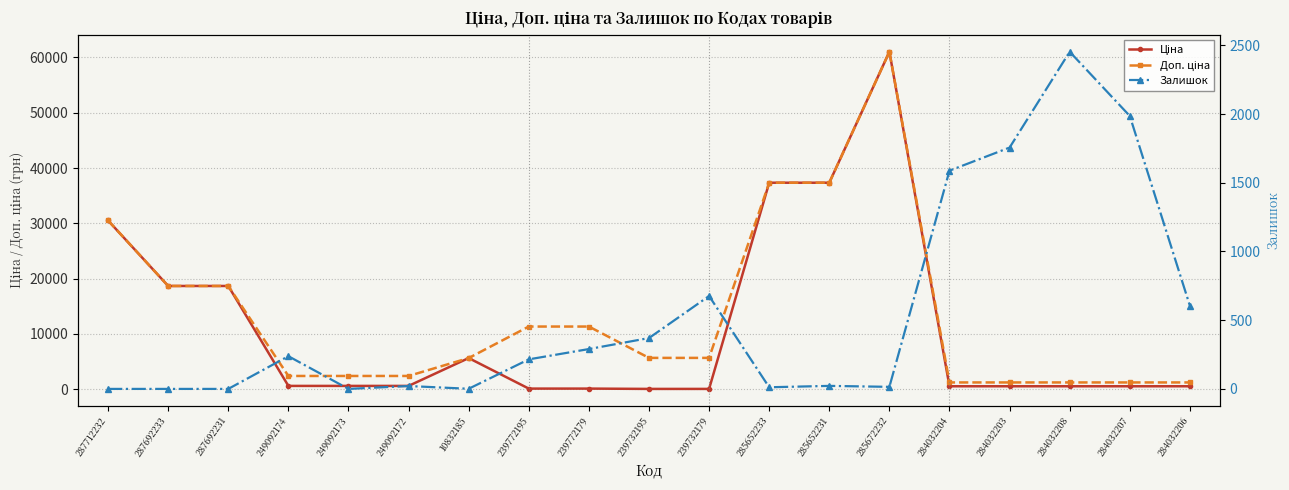

What position from the left is 287712232?

1